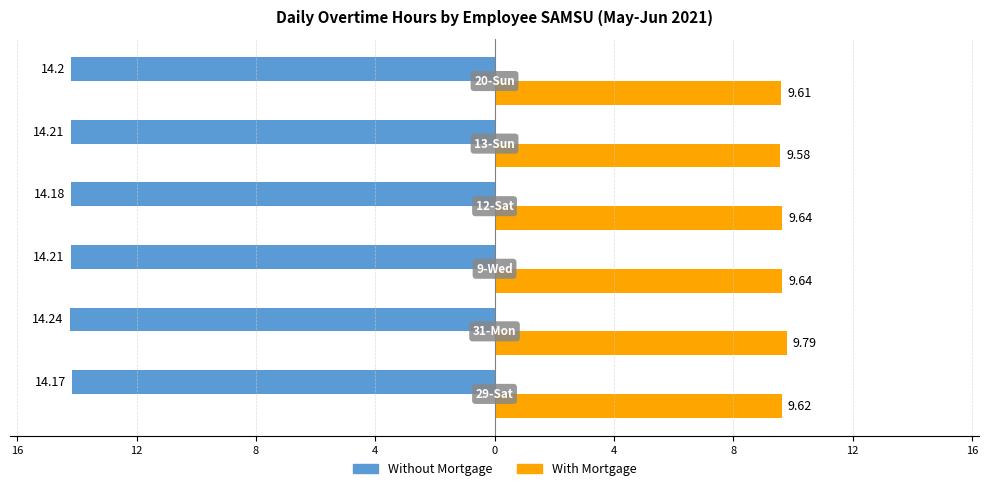

Between 8 and 16, which series saw the biggest shift?

With Mortgage